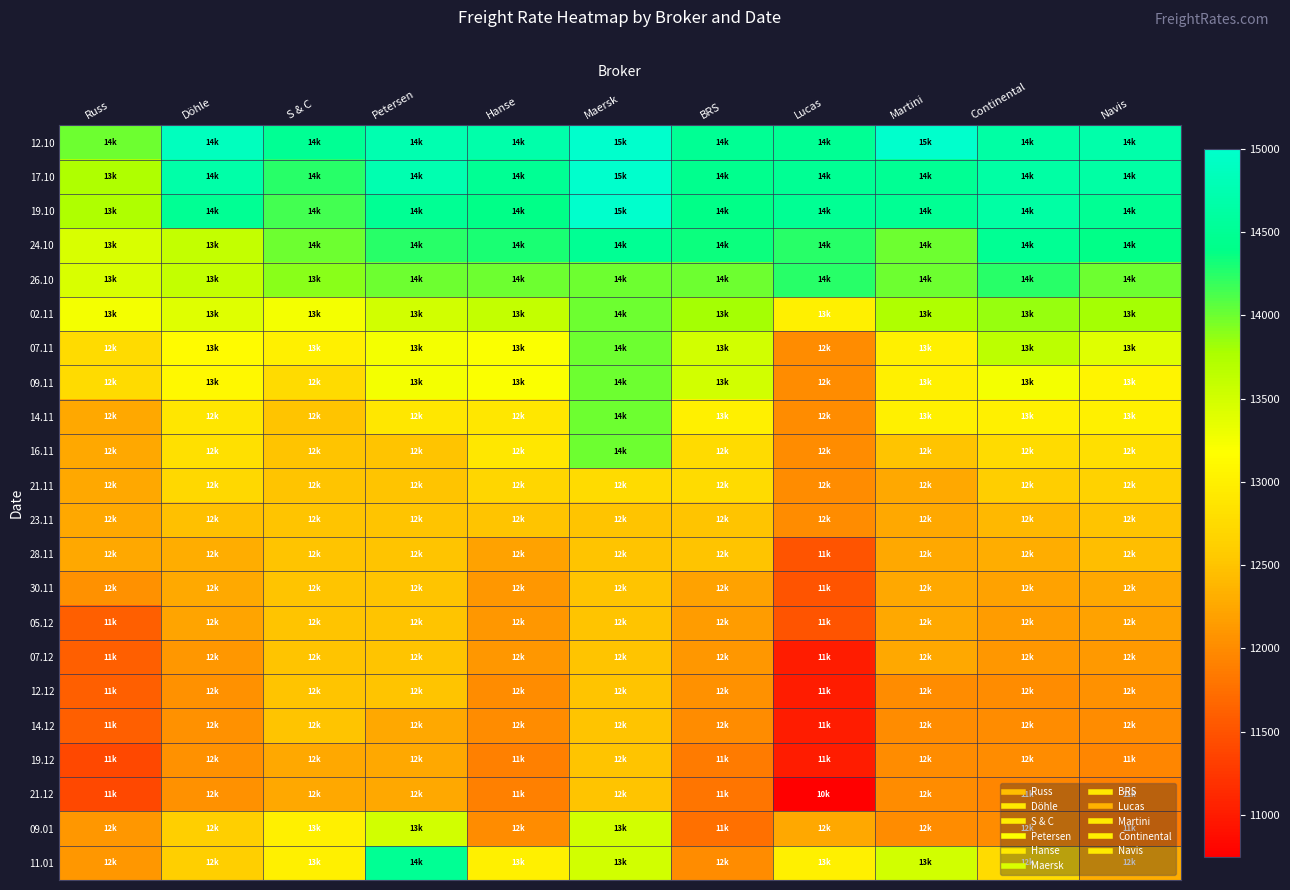

Which label corresponds to the smallest value in the chart?

Lucas